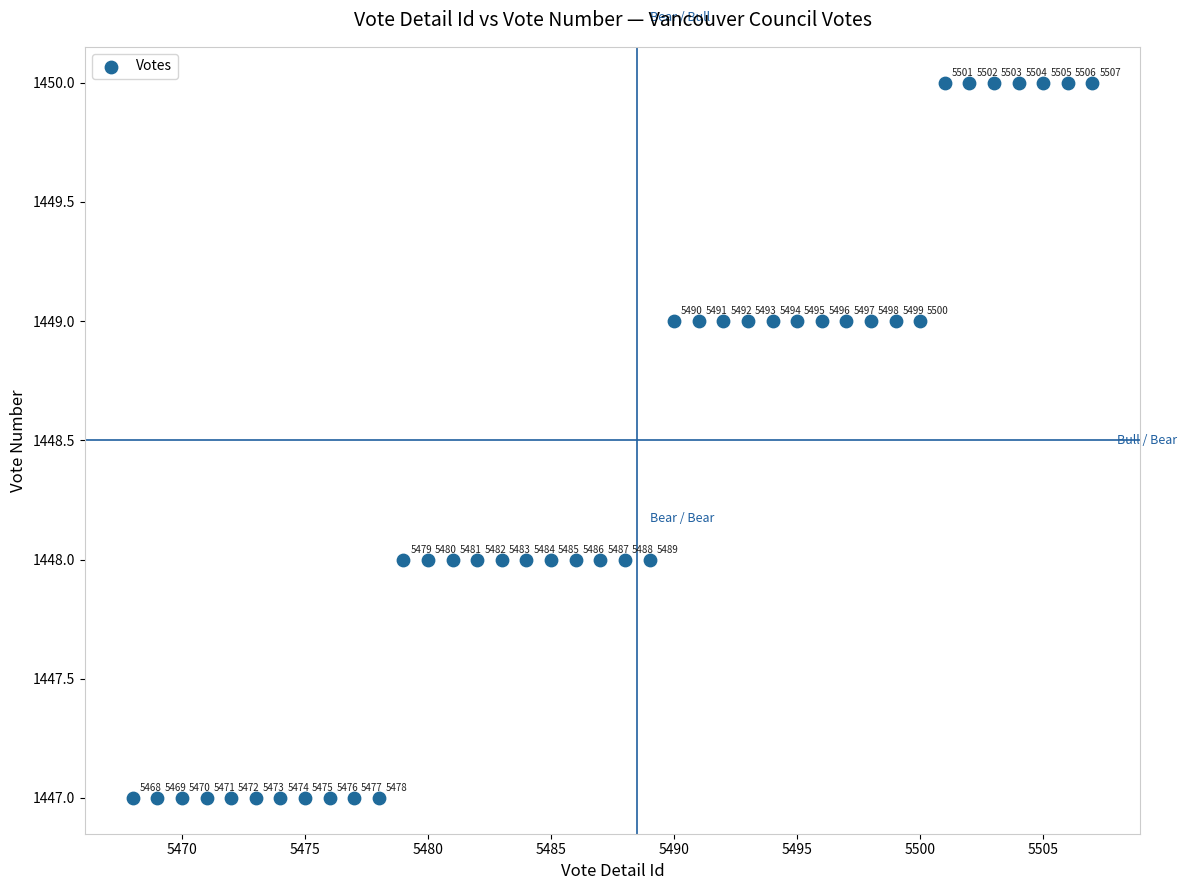

What Y value in the scatter plot is closest to 1448?

1448